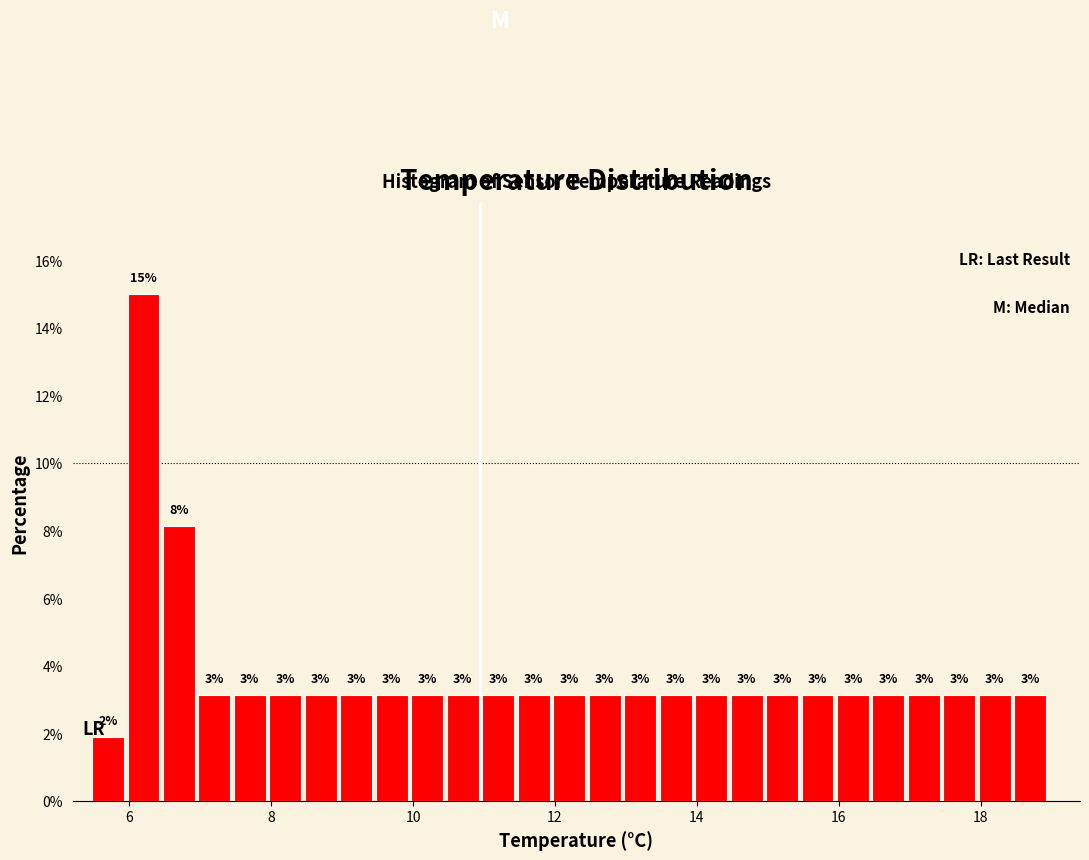

Around what value on the x-axis is the tallest bar? Give the approximate position of its centre, as read against the axis.

6.2